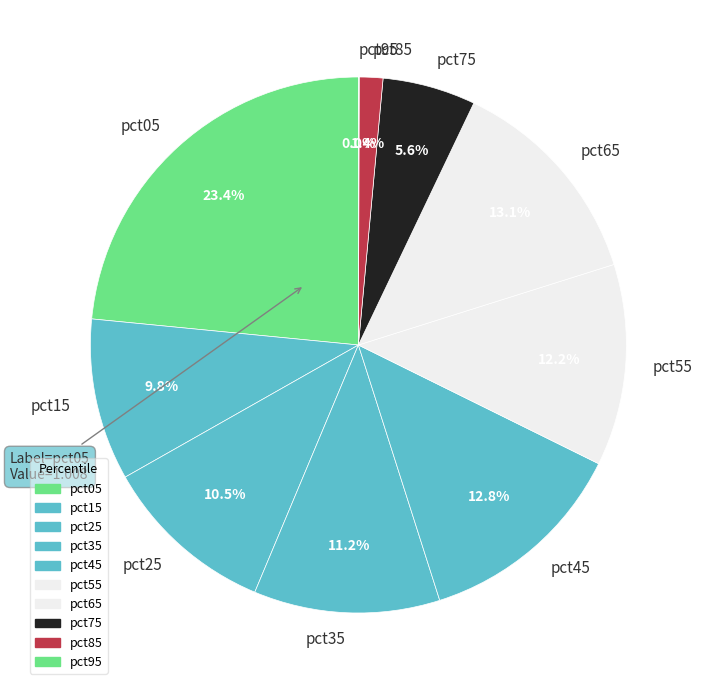

To the nearest percent, what is the difference between the pct45 and pct05 slice percentages?

11%